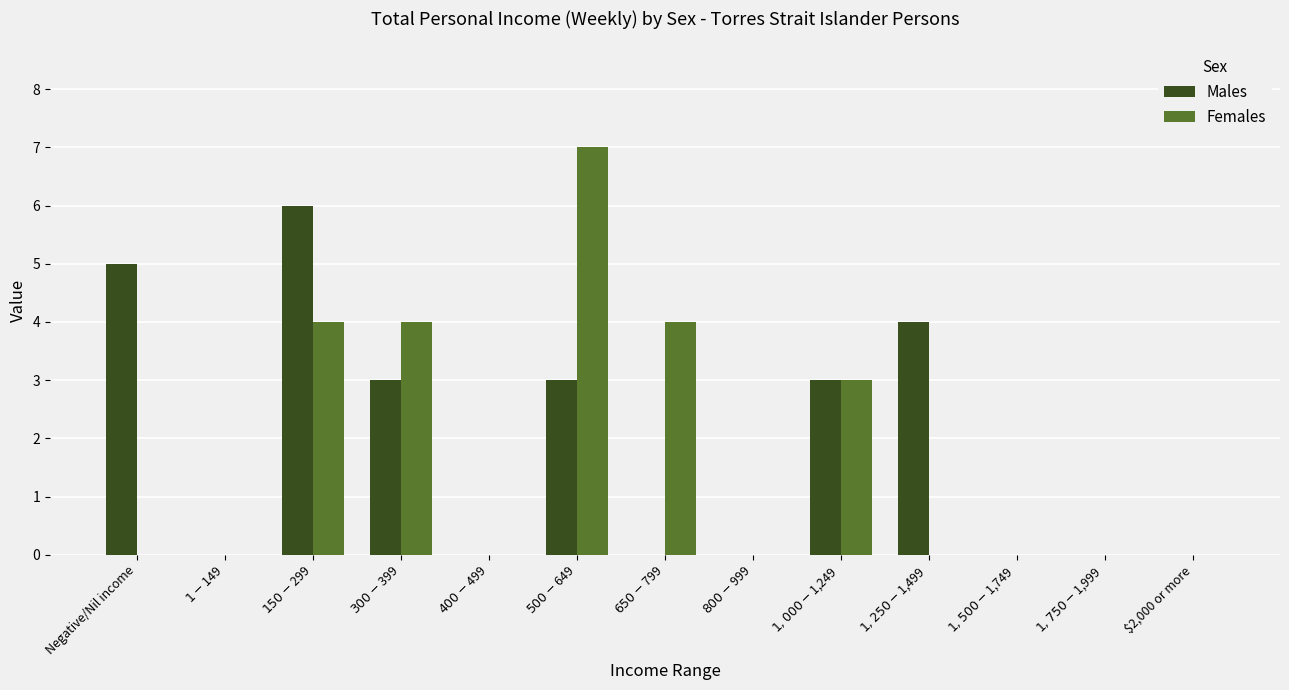

What is the highest value of the Males series?

6